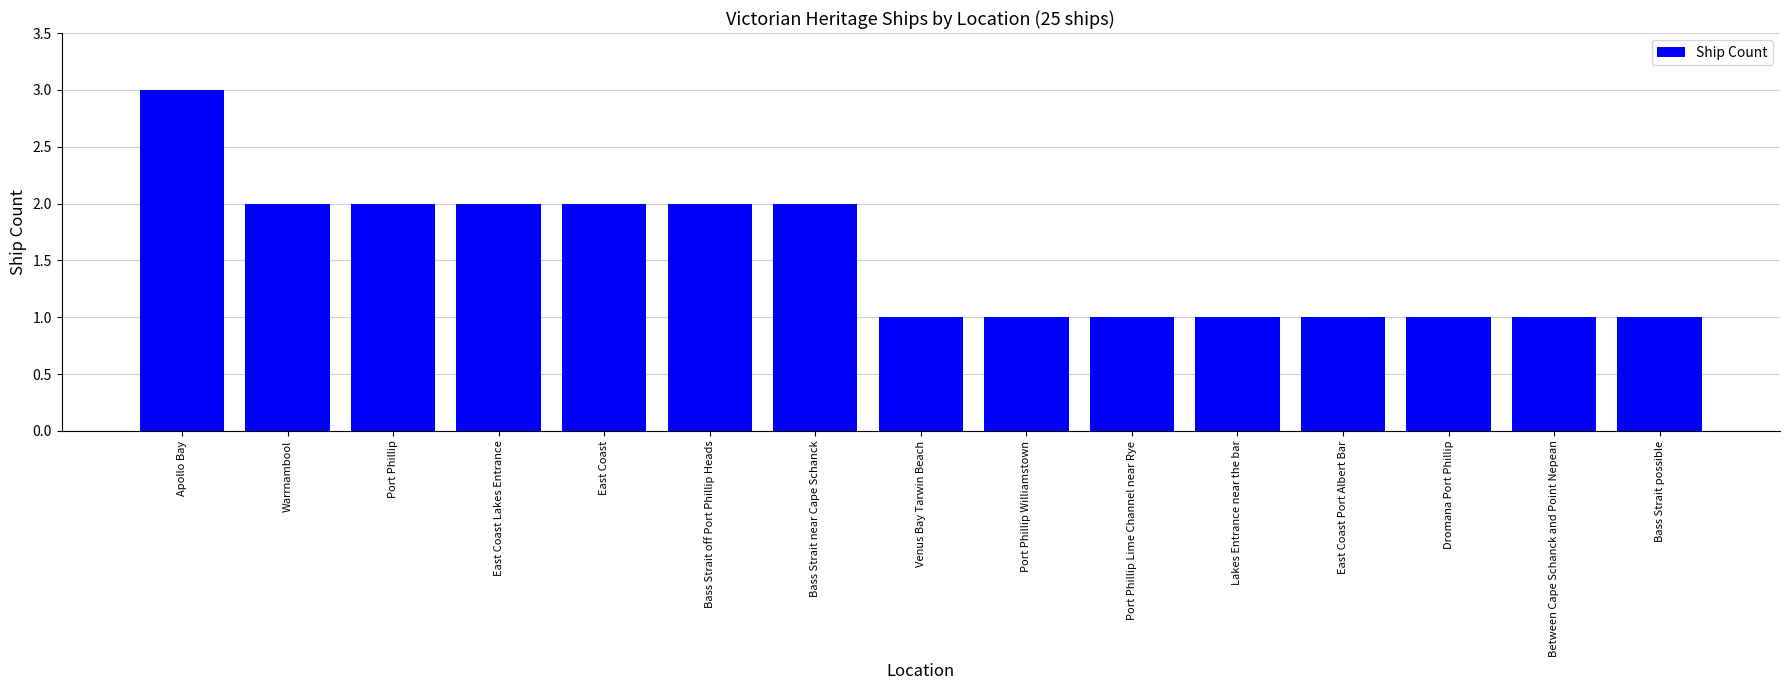

What is the sum of all values?

23